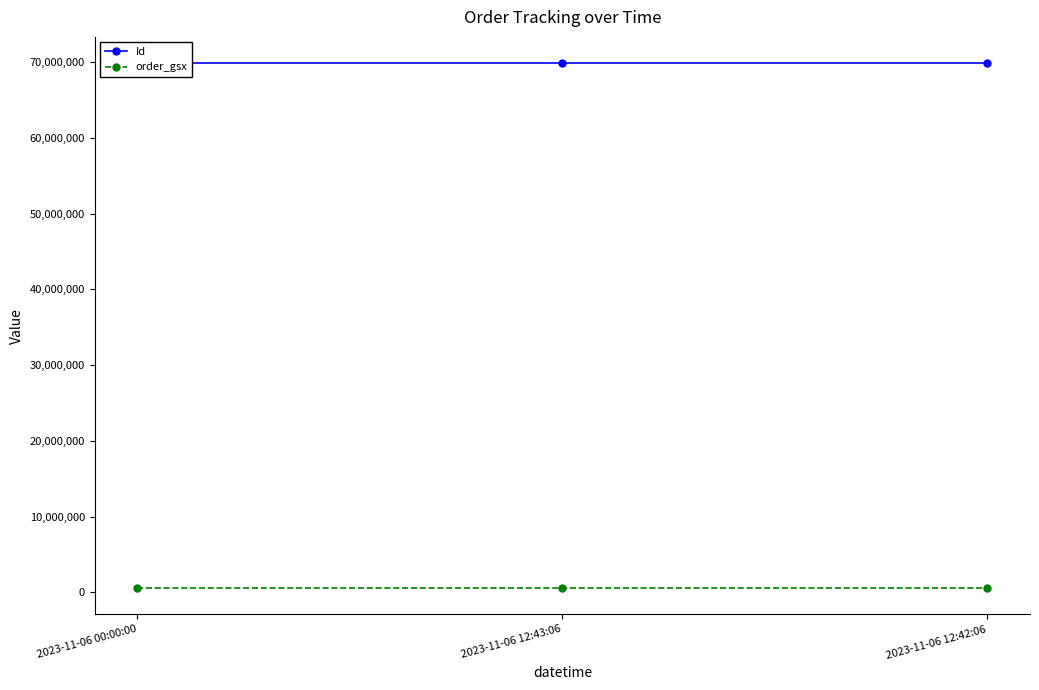

Does the chart have visible grid lines?

No